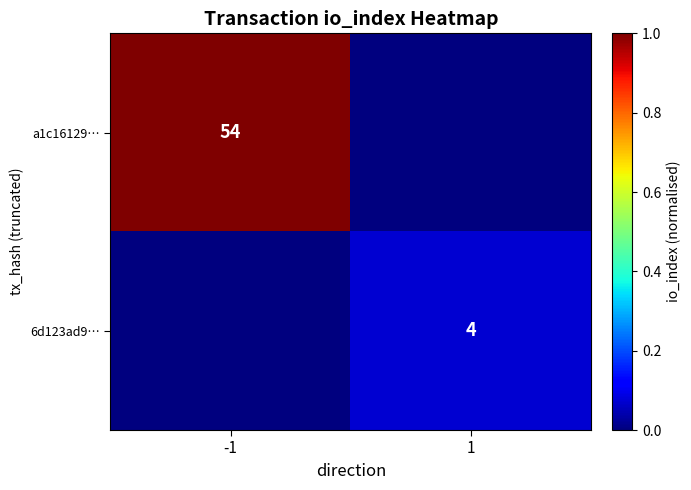

The value of 6d123ad9… at 1 is 4. True or false?

True